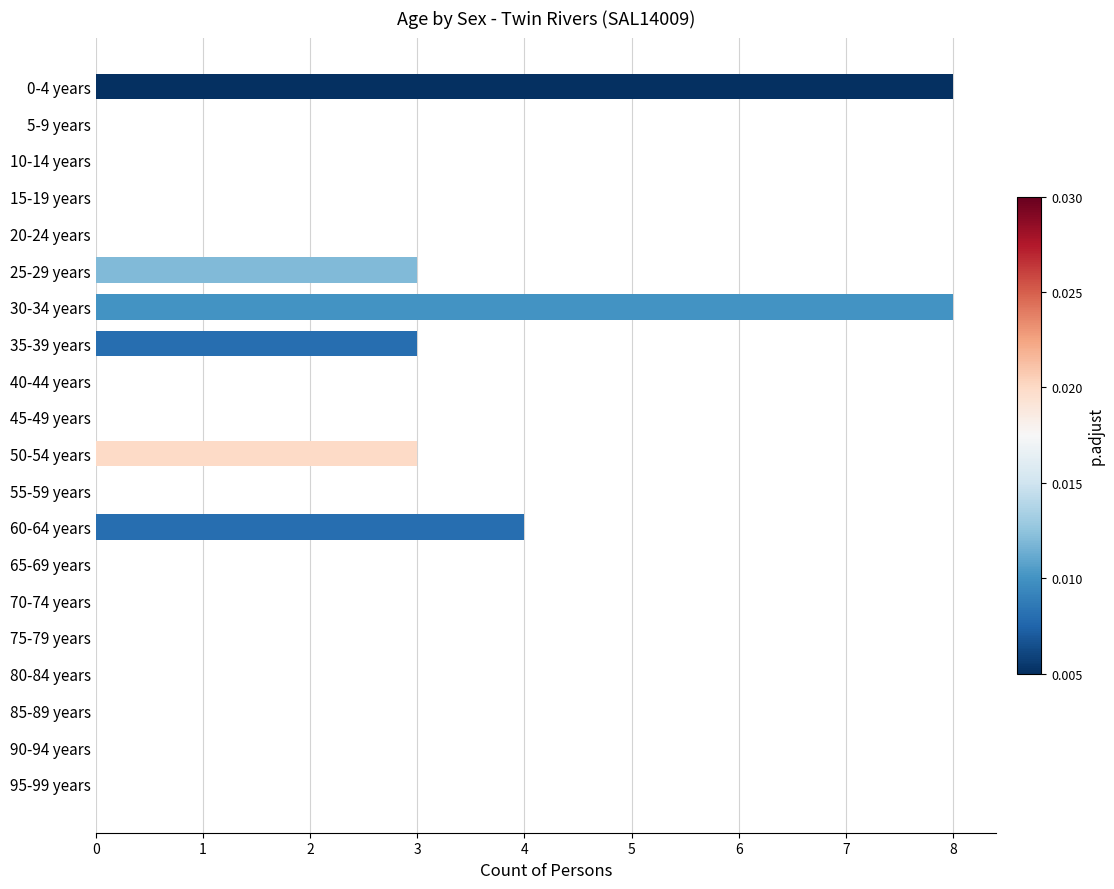

Between 20-24 years and 30-34 years, which is larger?

30-34 years